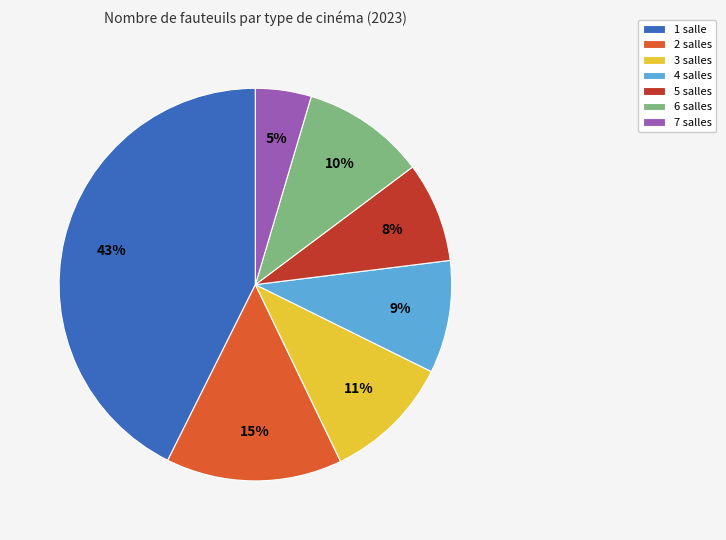

True or false: 1 salle accounts for 43% of the total.

True